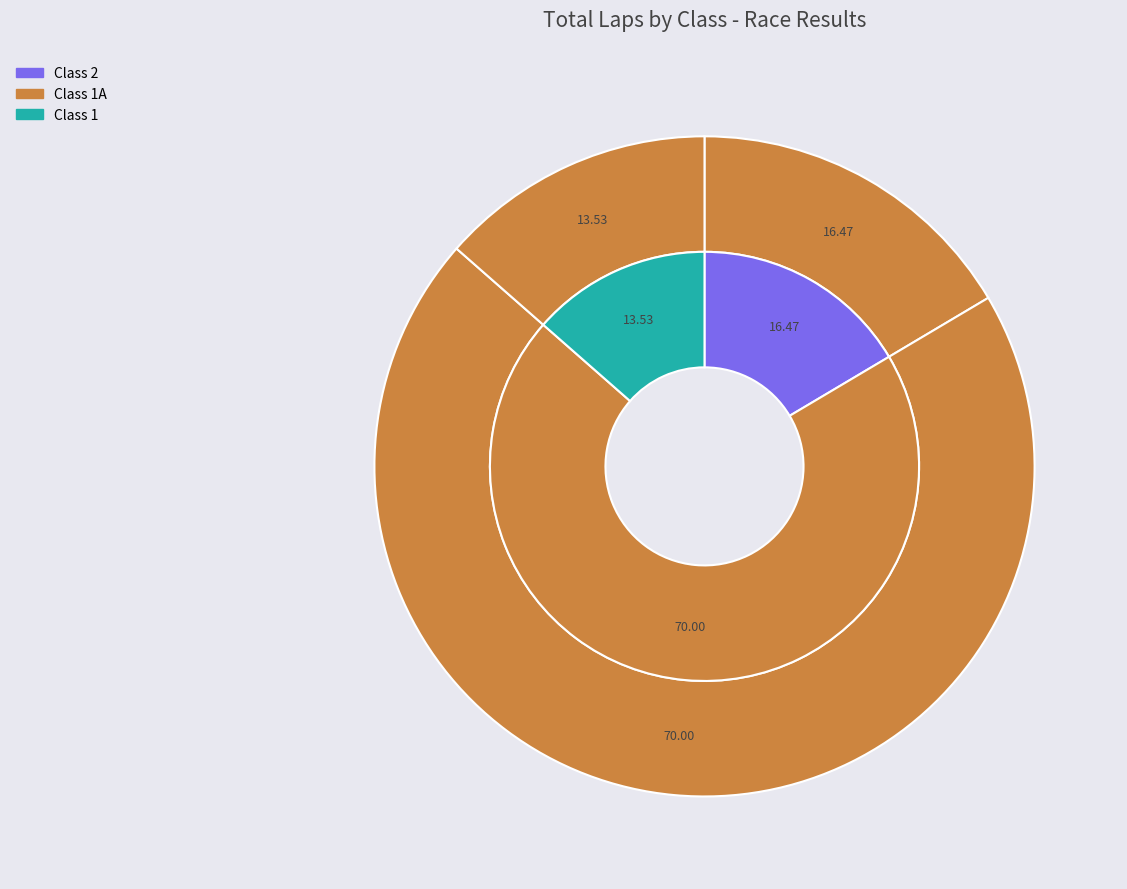

Approximately how many times larger is the value at 1A compared to 1A?

1.0